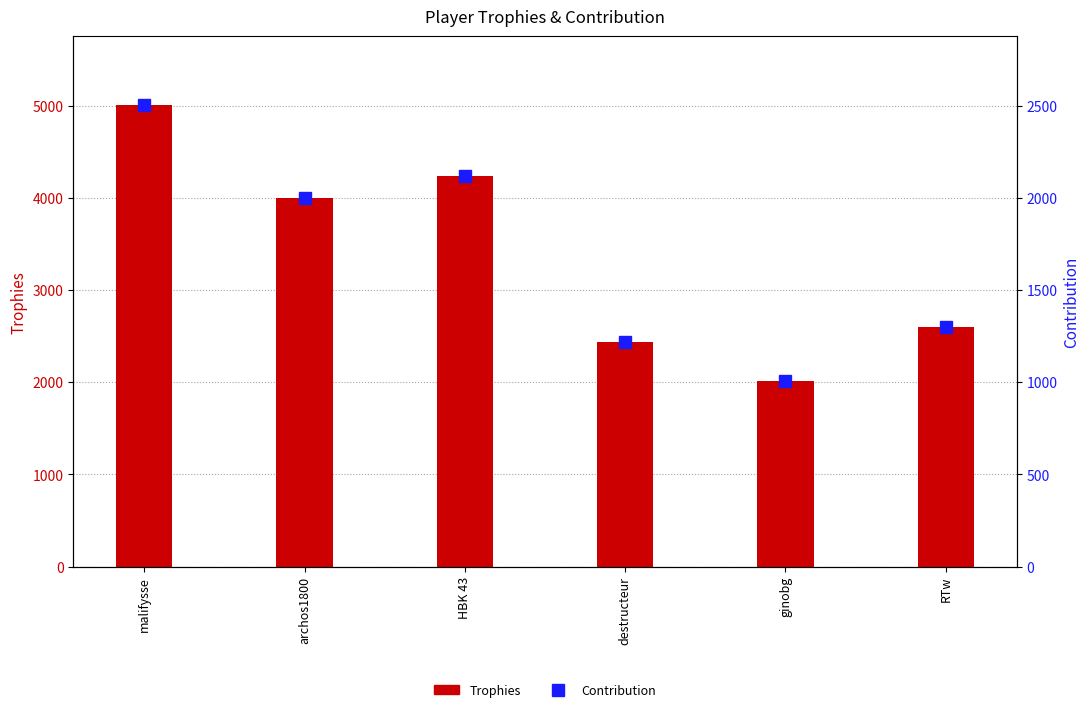

Where does the Contribution series first go above 2000?

malifysse